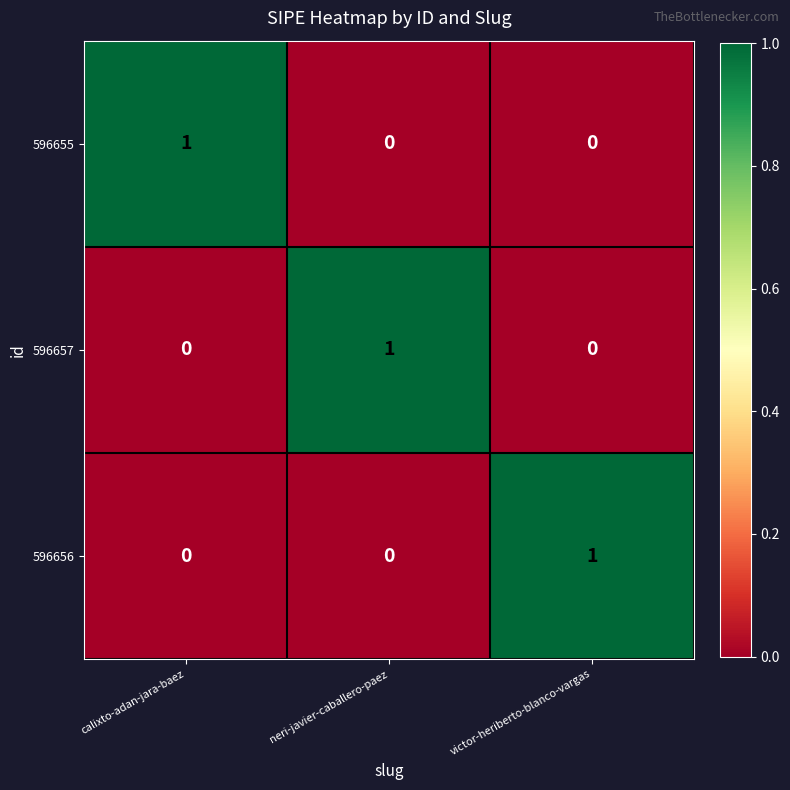

At how many categories does at least one series exceed 0?

3